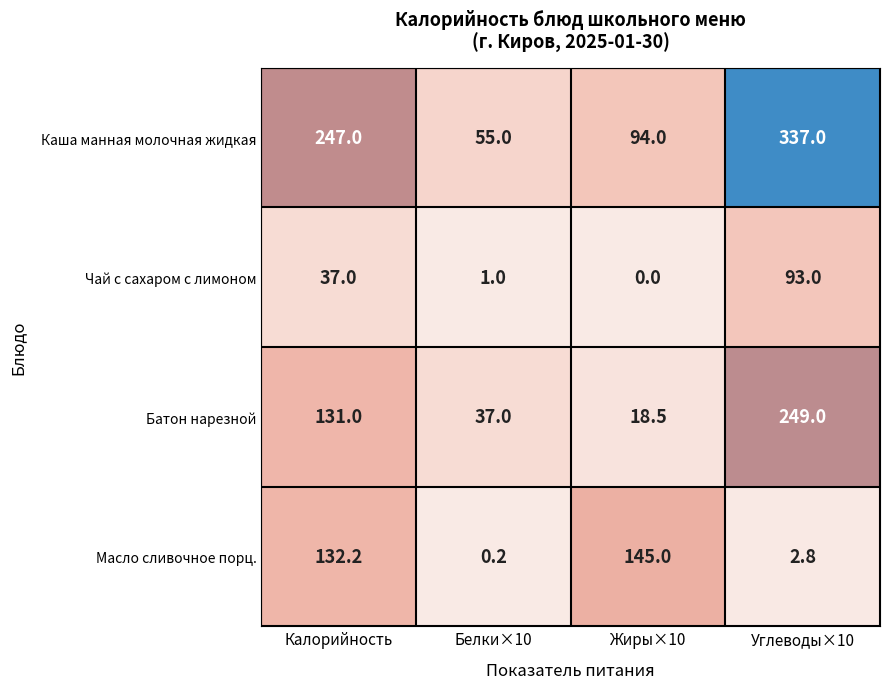

At which category is the sum across all series the highest?

Углеводы×10